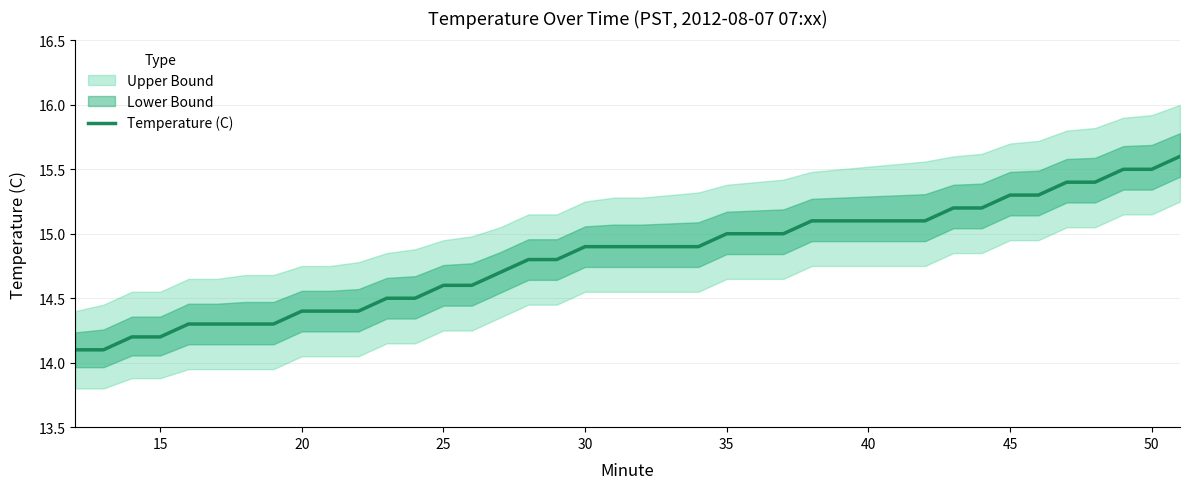

Is it true that the value at 25 is 3.7?

False